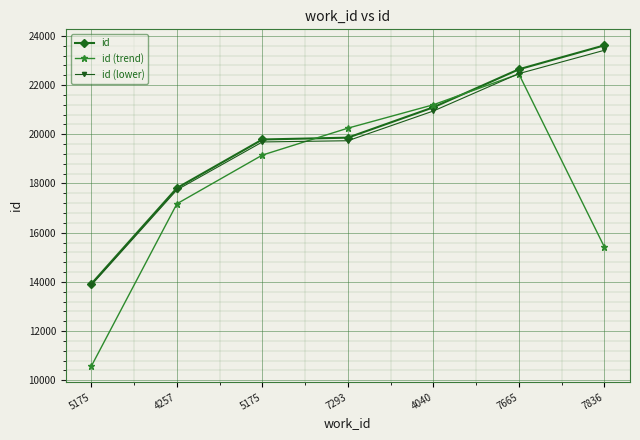

True or false: id (trend) has a value of 21199.7 at 4040.

True